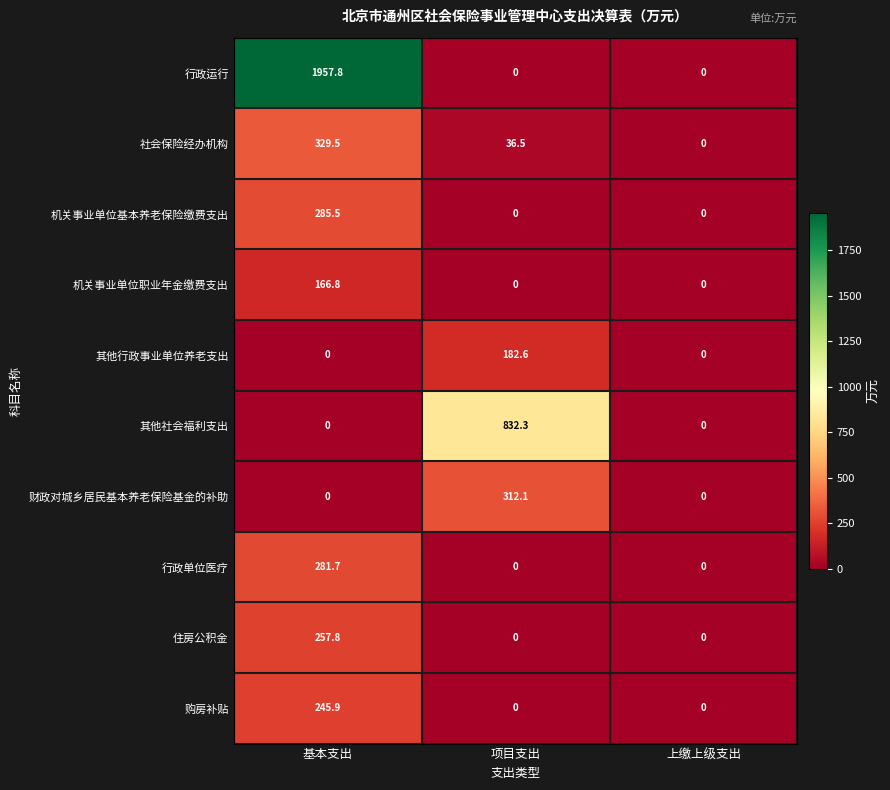

At which category does the chart reach its peak across all series?

基本支出